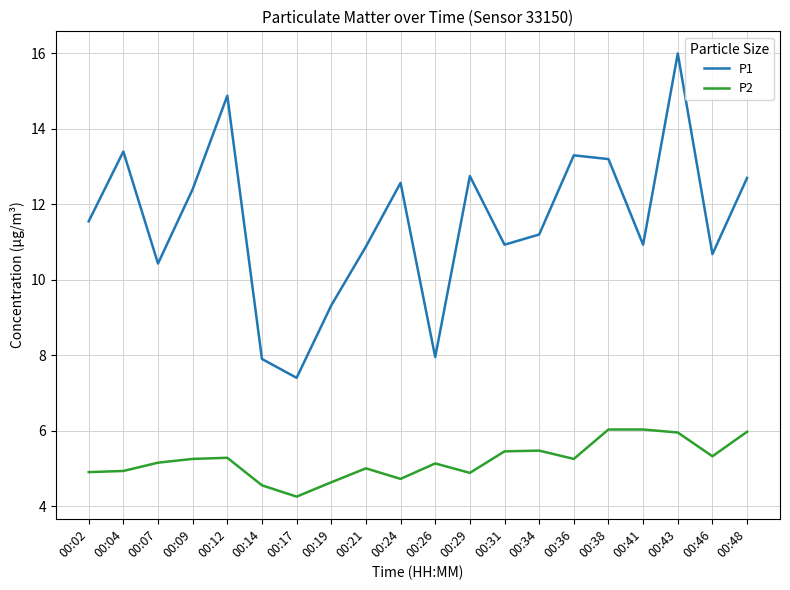

True or false: P1 and P2 intersect in this chart.

False